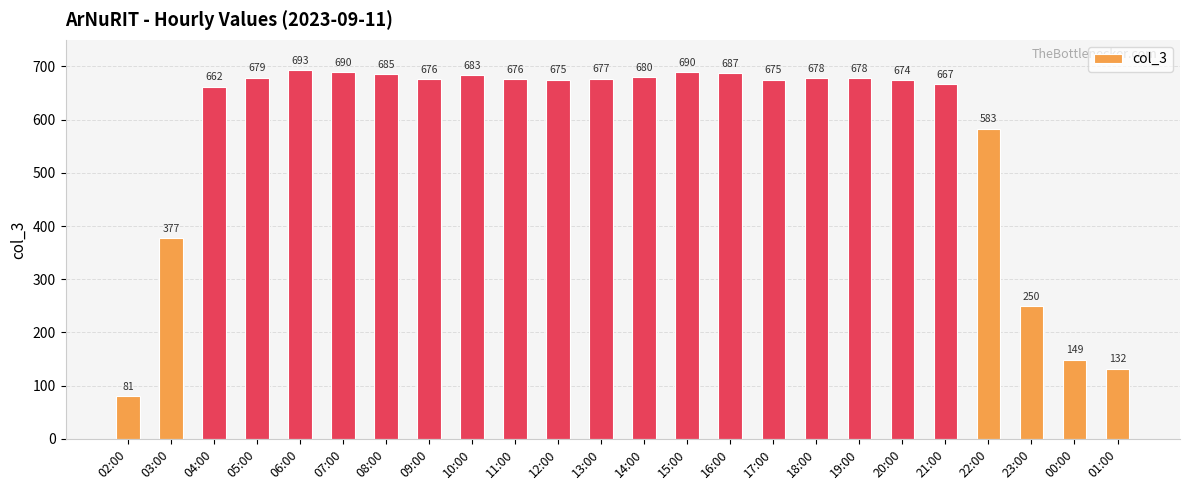

What is the label of the 17th bar from the left?

18:00